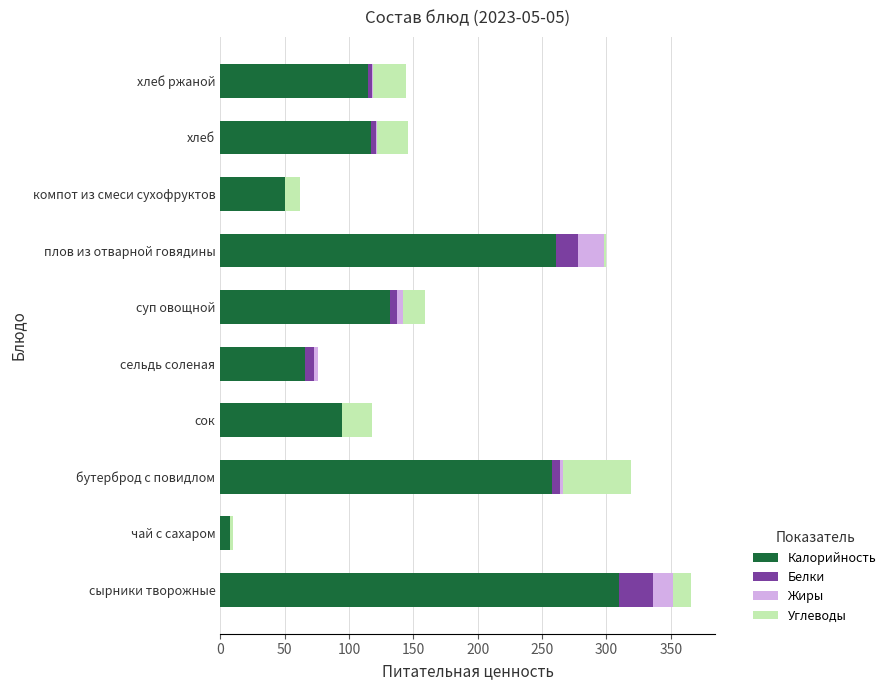

What is the total value across all series at сок?

118